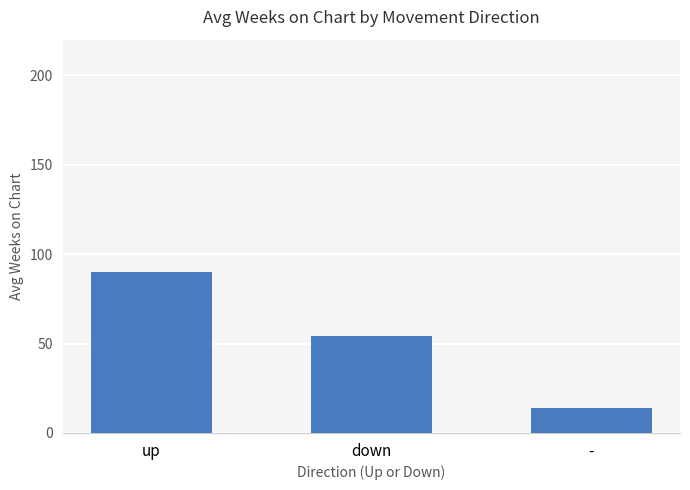

Rank the categories by value from lowest to highest.

-, down, up